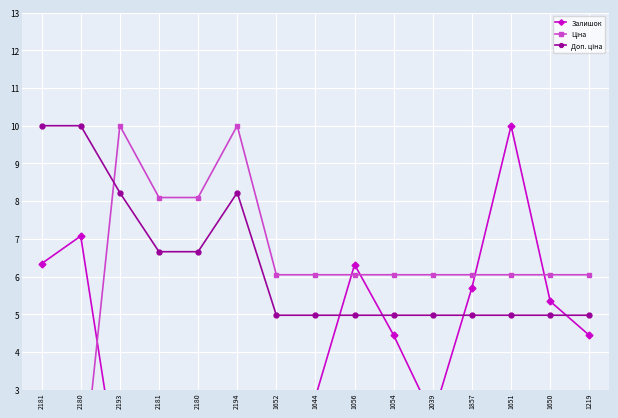

What is the difference between the highest and lowest values at 2180?

9.9